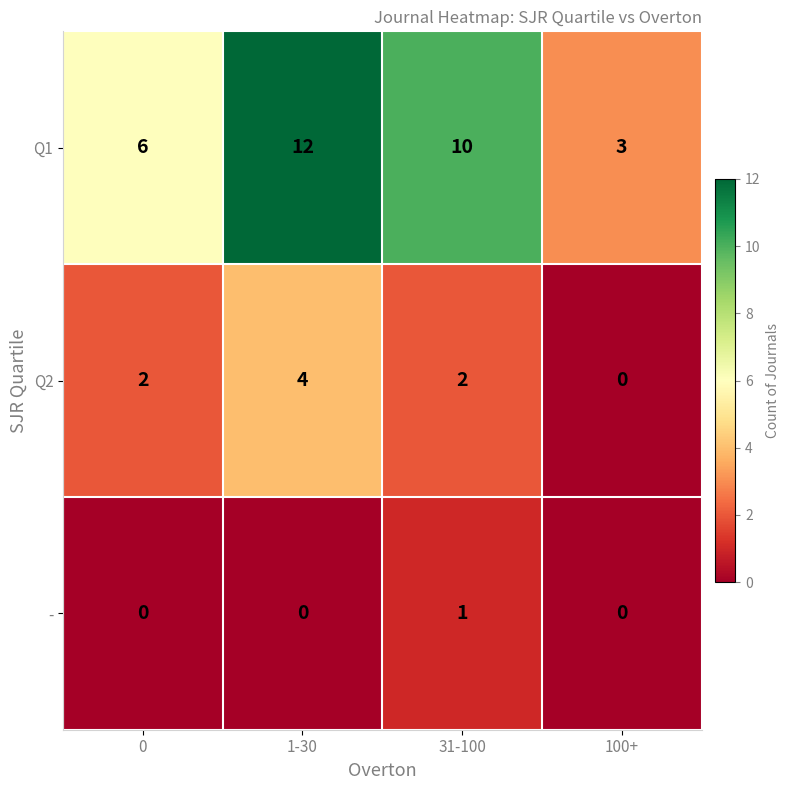

At how many categories does at least one series exceed 11?

1